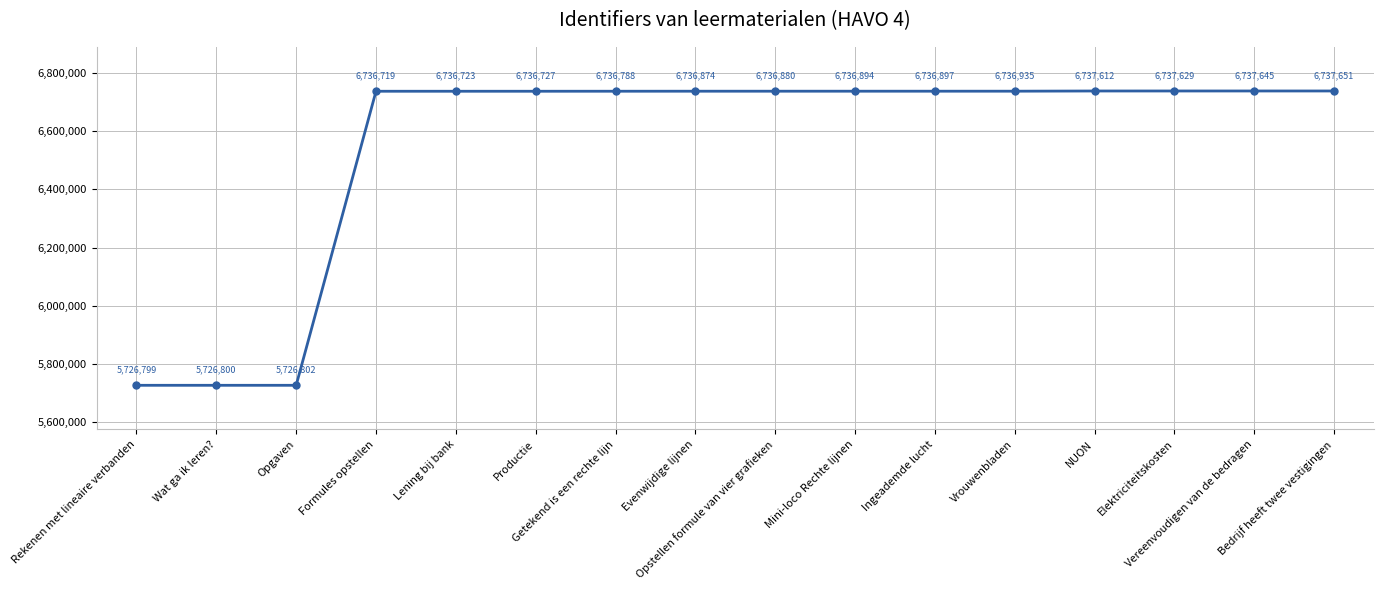

What is the sum of all values?

104762375